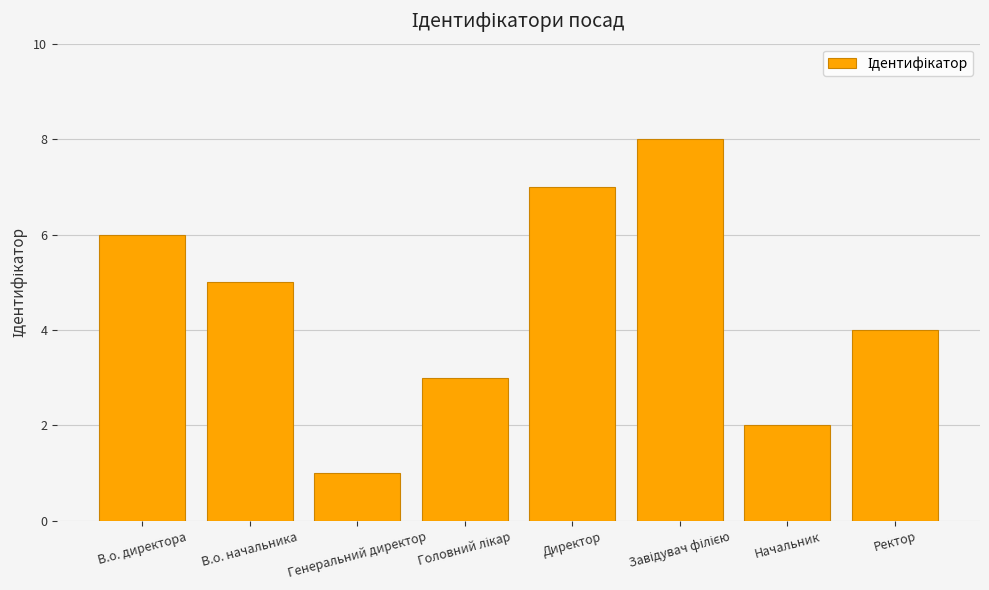

Reading left to right, what are all the values shown in this chart?

6	5	1	3	7	8	2	4